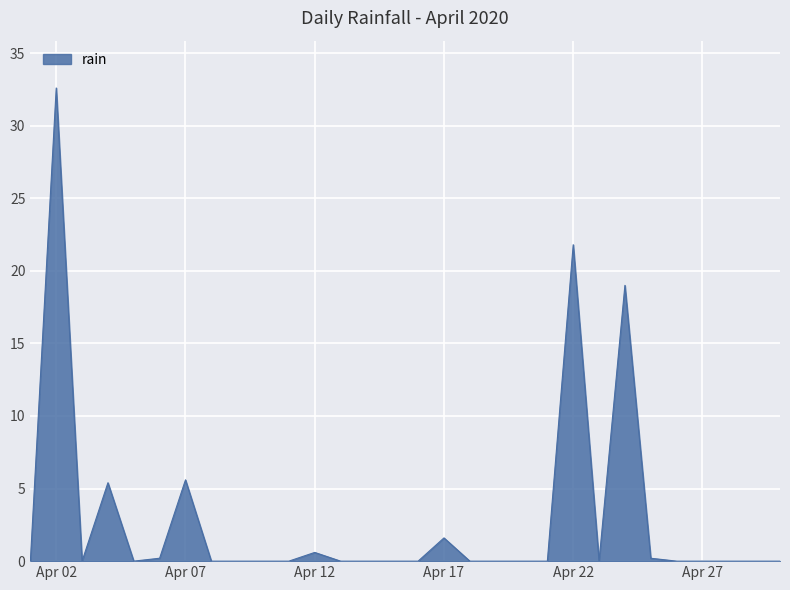

What is the difference between the second highest and second lowest values?

21.8